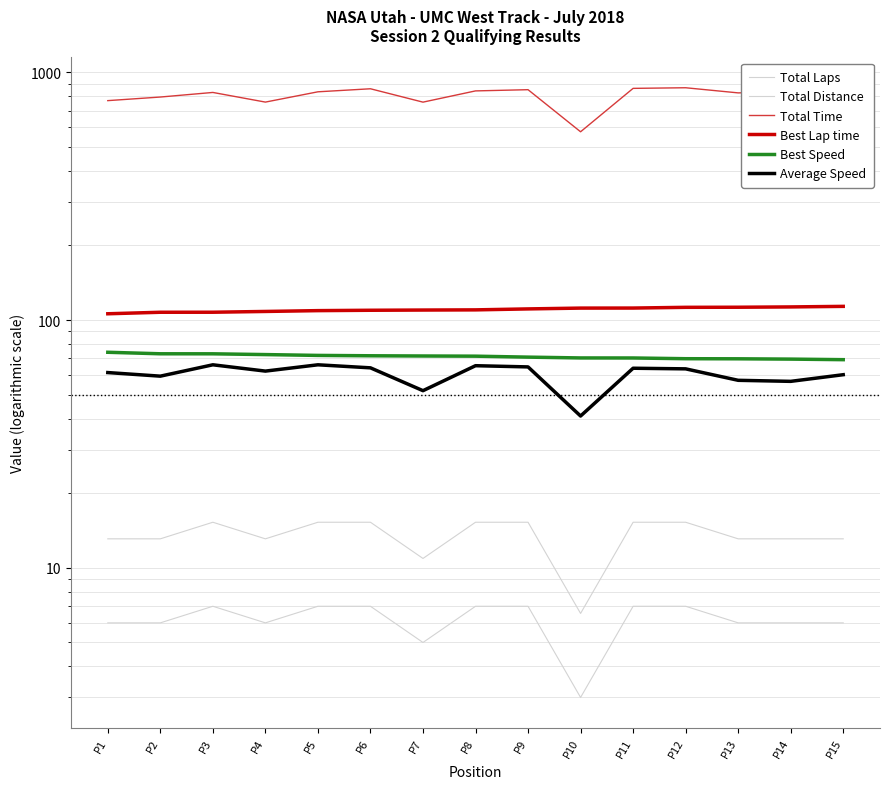

True or false: Best Speed and Total Time intersect in this chart.

False